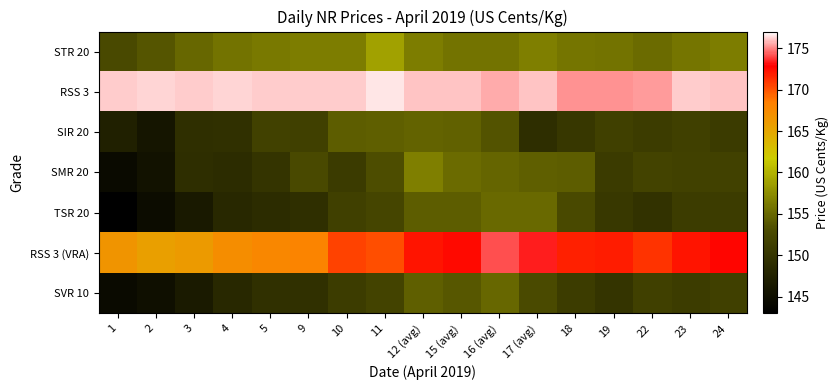

Count the number of categories in the chart.

17